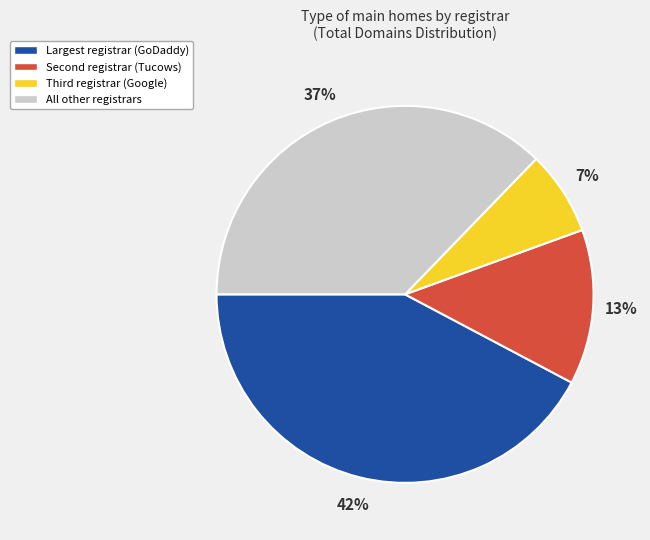

To the nearest percent, what is the average slice percentage?

25%